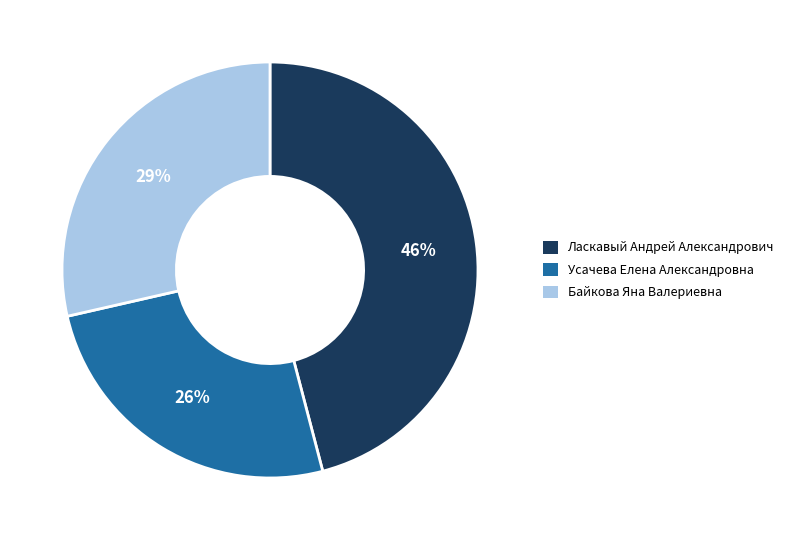

Rank the categories by value from highest to lowest.

Ласкавый Андрей Александрович, Байкова Яна Валериевна, Усачева Елена Александровна